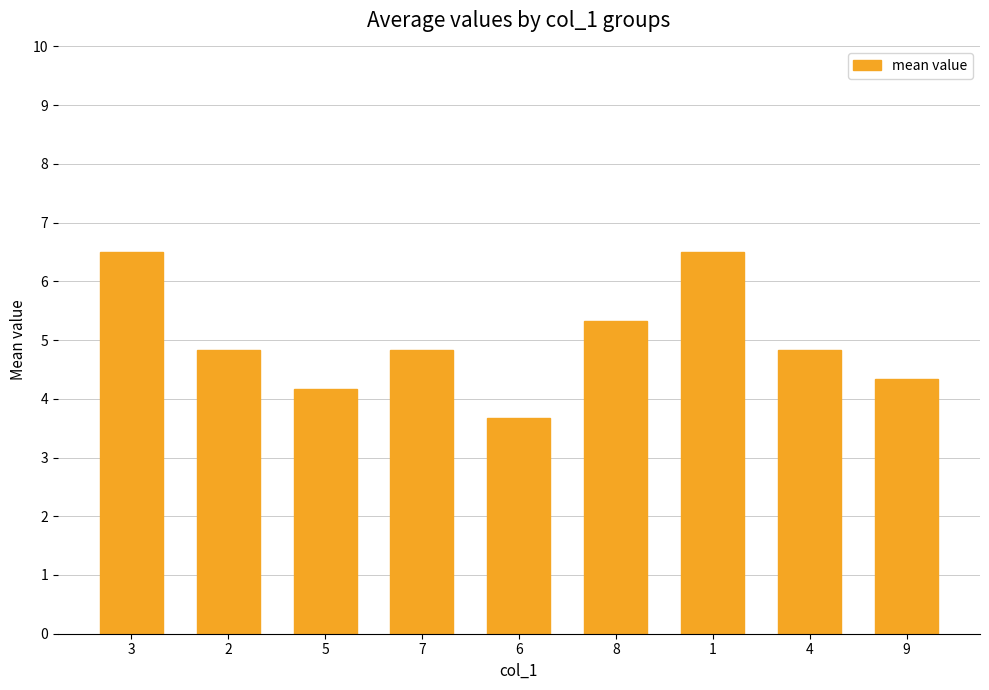

What is the difference between the maximum and minimum values?

2.8